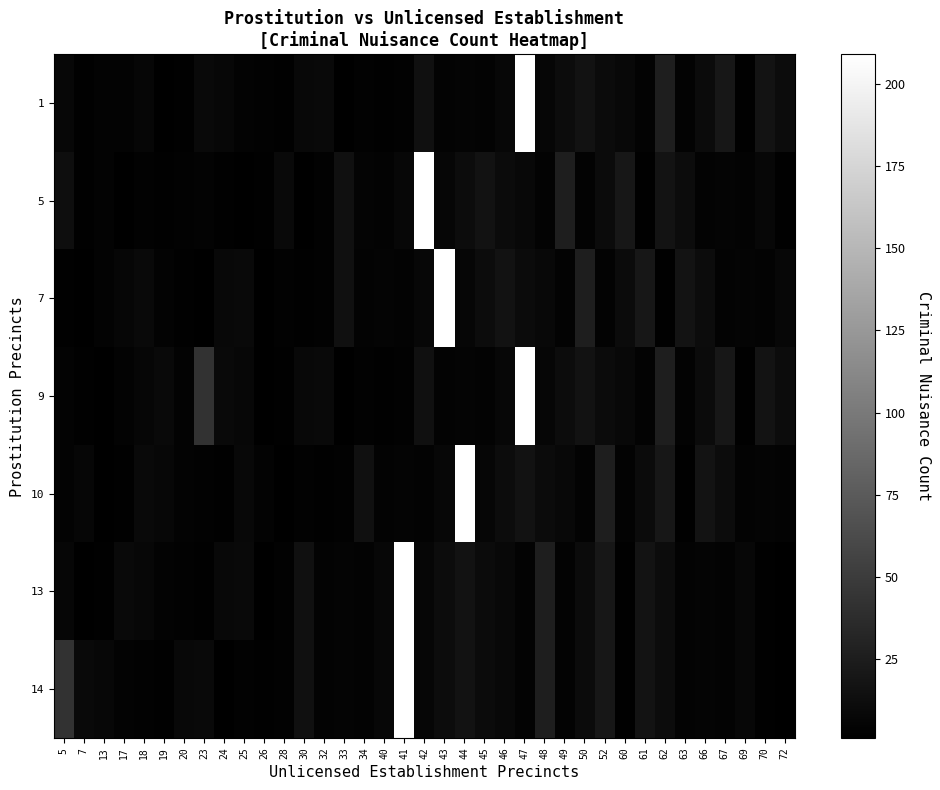

At 47, list the series in order from largest to smallest.

1, 9, 10, 7, 5, 13, 14